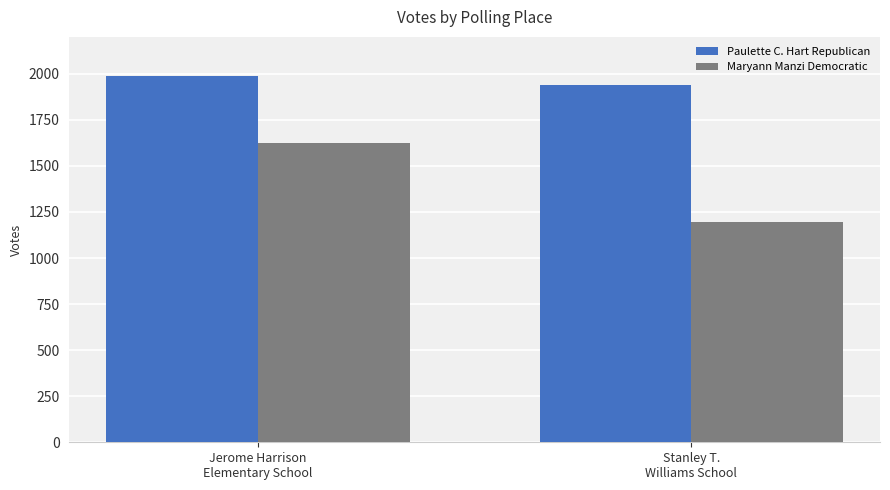

Reading left to right, extract all data points from this chart.

Paulette C. Hart Republican: 1990	1941
Maryann Manzi Democratic: 1623	1198